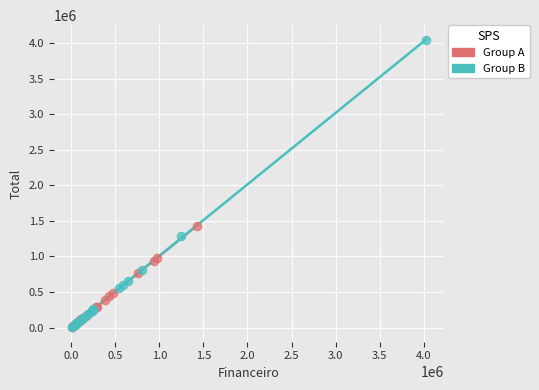

Which series reaches the maximum Y coordinate?

Group B